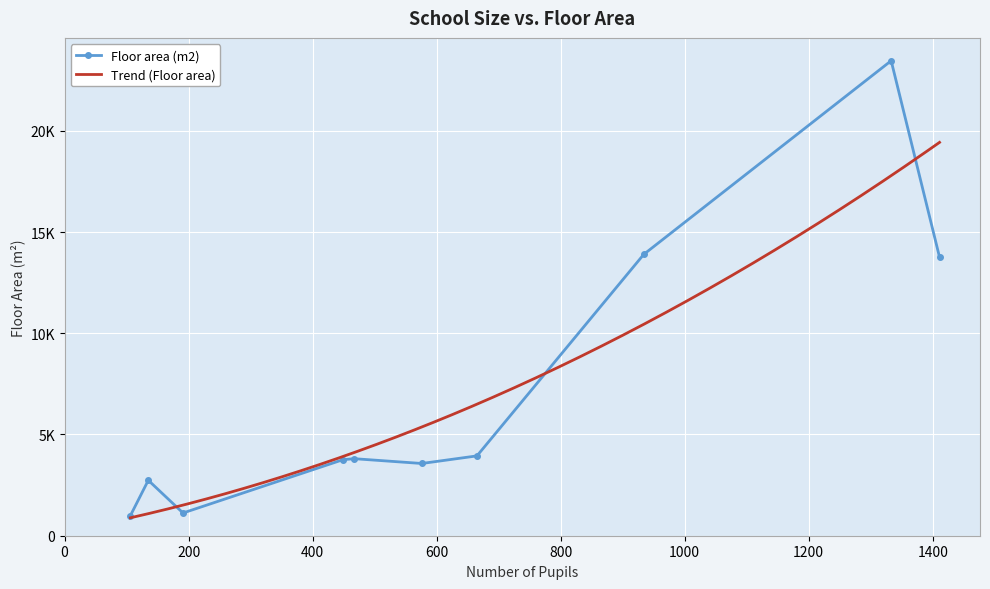

Is the value of Number of pupils at 0 greater than the value of Floor area (m2) at 3?

No